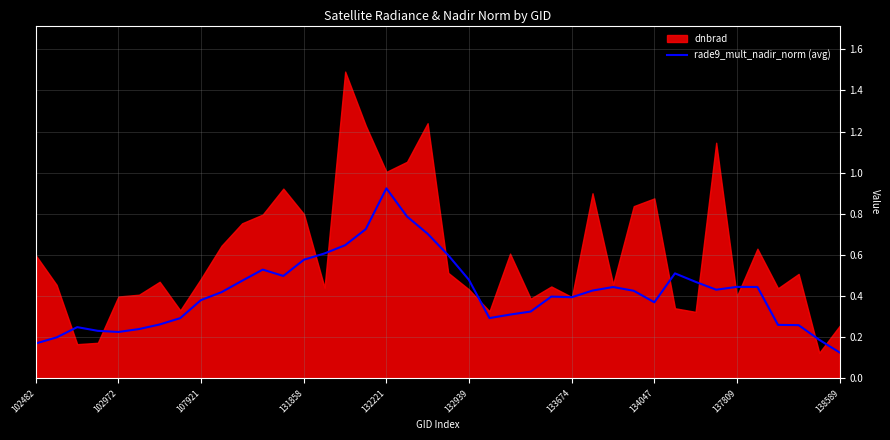

At which label does rade9_mult_nadir_norm (avg) reach its minimum?

138589